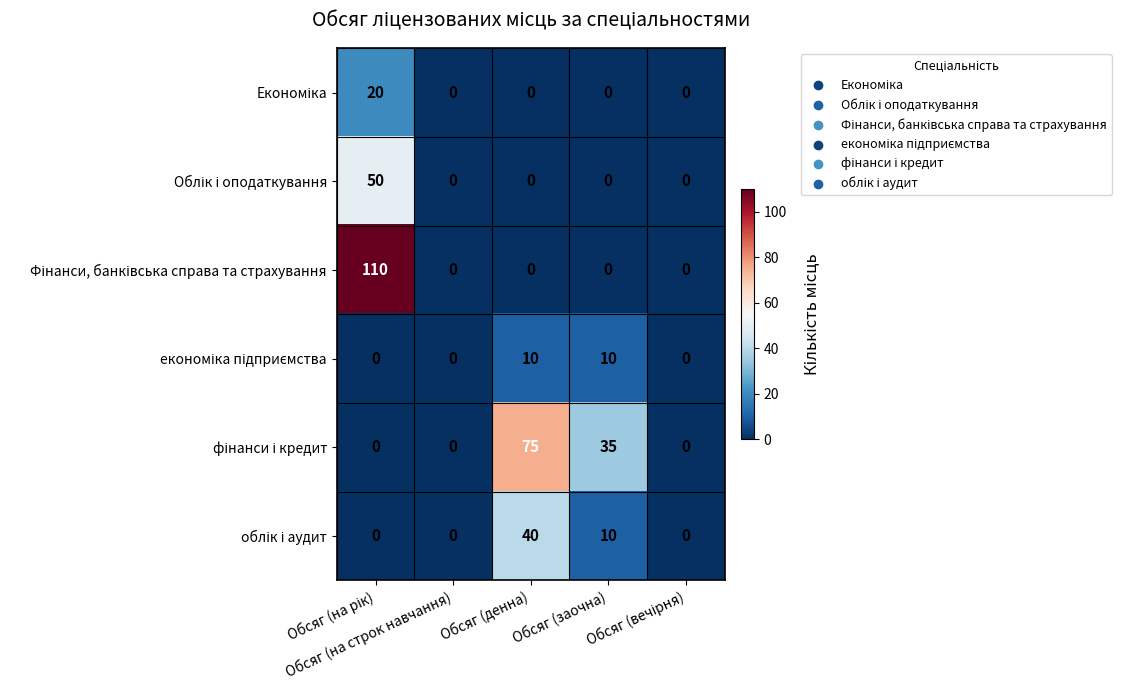

At how many categories does at least one series exceed 28?

3